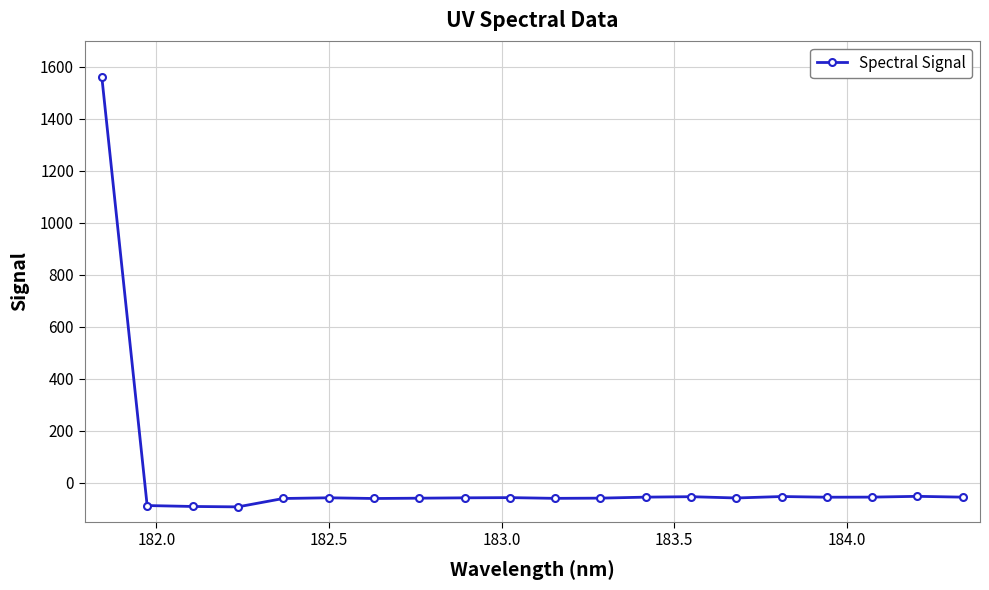

What is the smallest value displayed?

-93.7